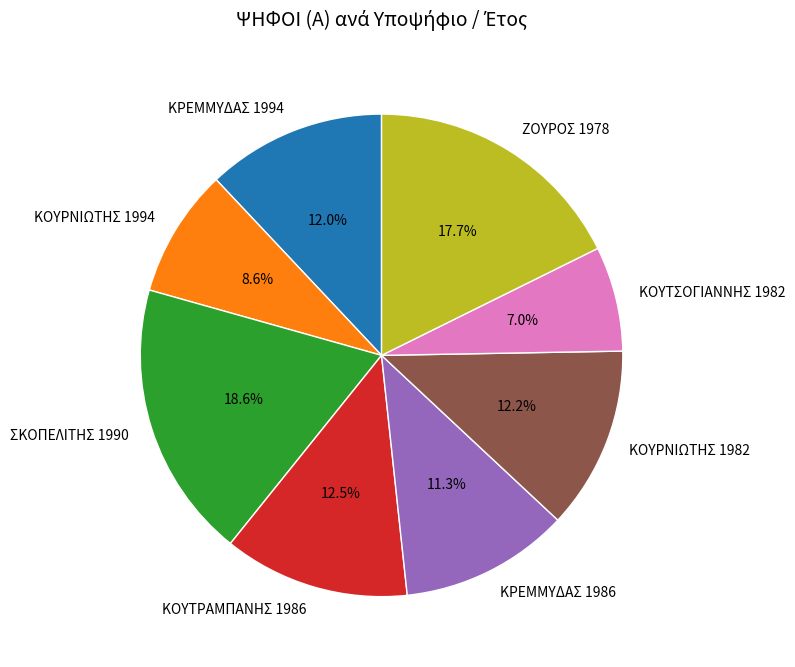

Is it true that ΚΡΕΜΜΥΔΑΣ 1994 is 12% of the pie?

True